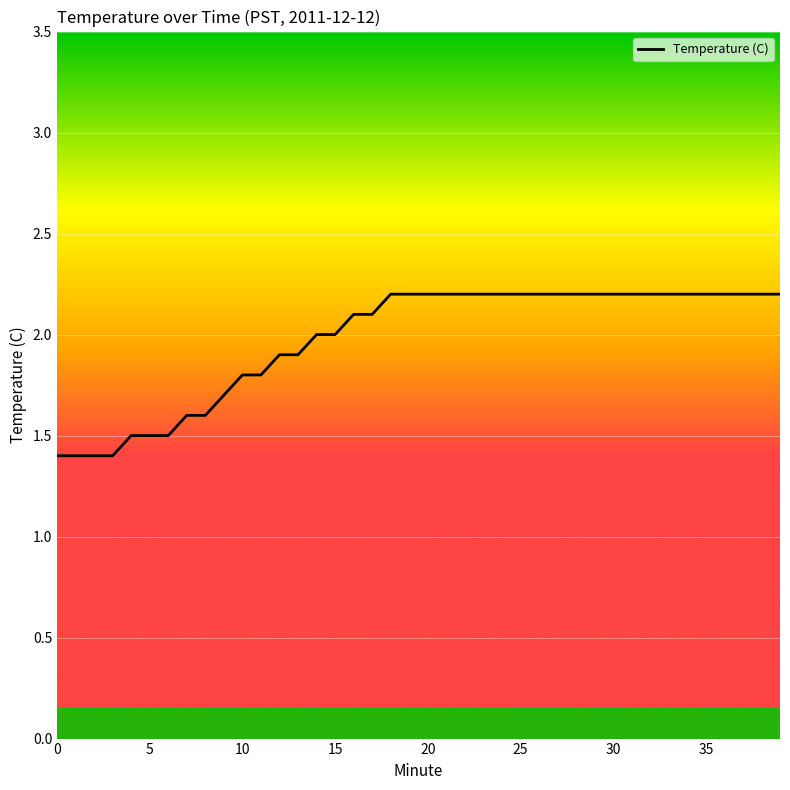

What is the maximum value shown in the chart?

2.2